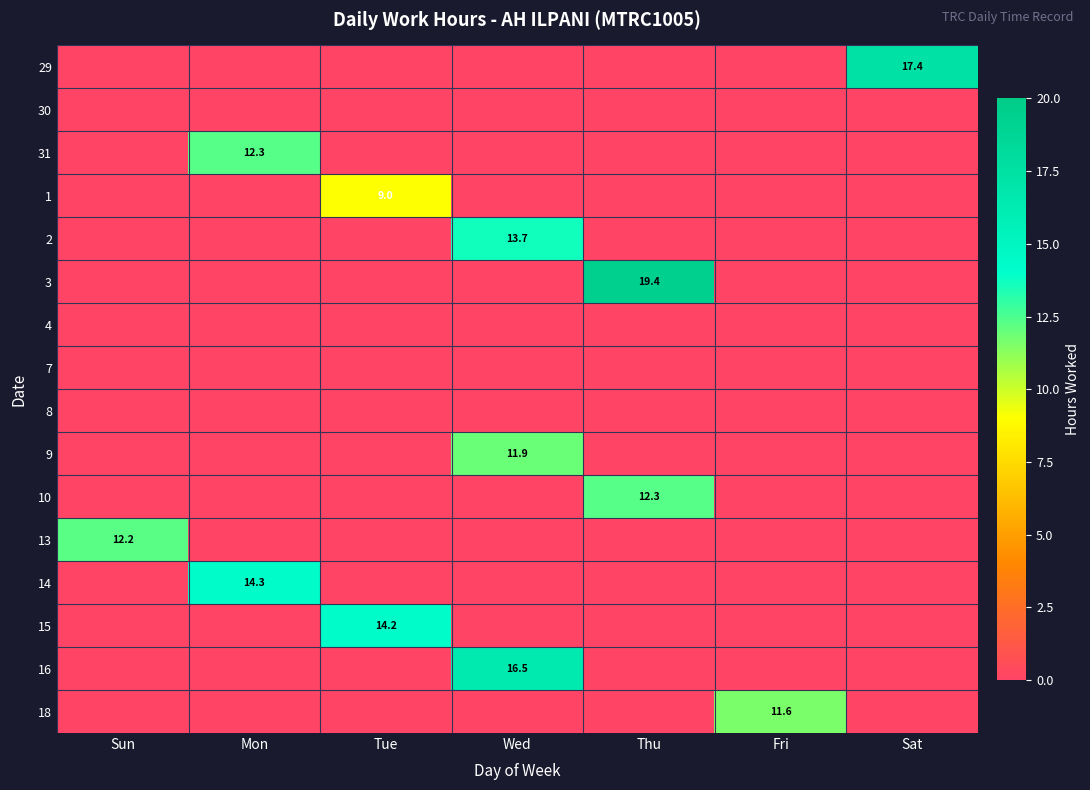

The value of 31 at Thu is 6.3. True or false?

False